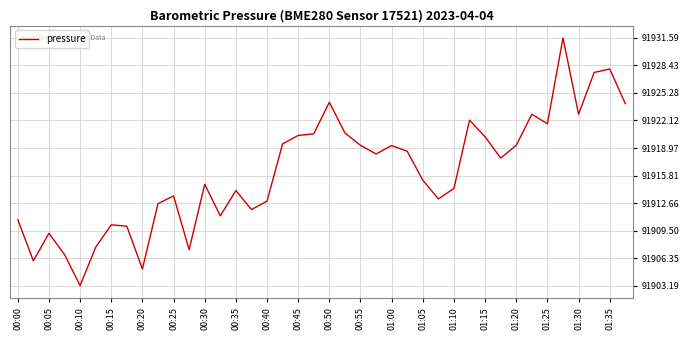

What is the difference between the maximum and minimum values?

28.4